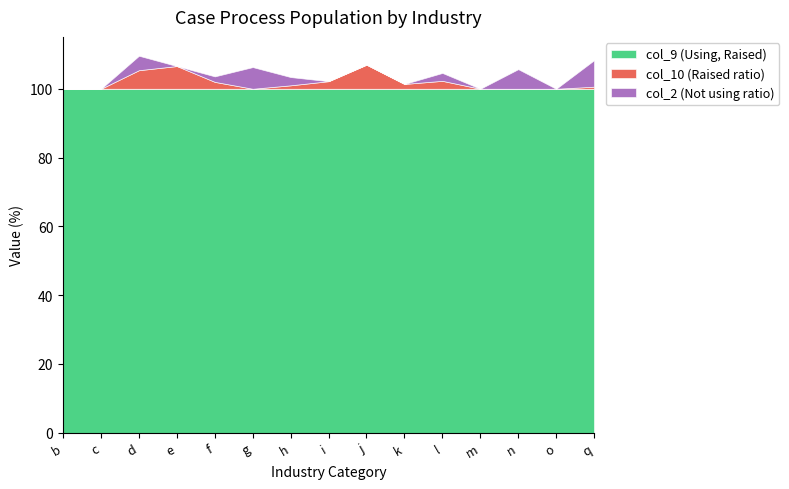

What position from the left is q?

15